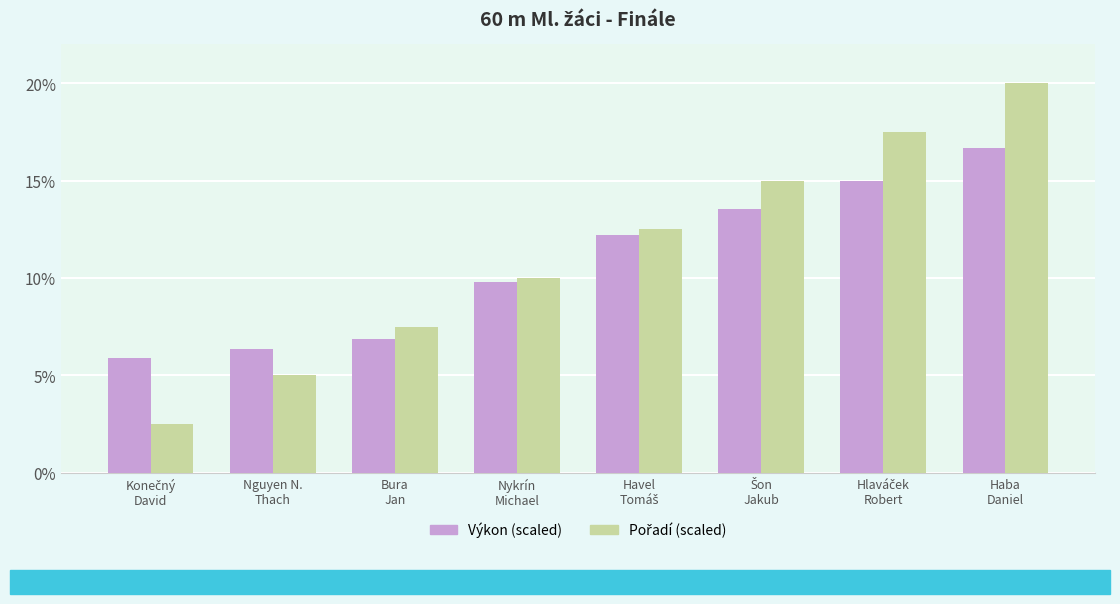

What is the minimum value shown in the chart?

2.5